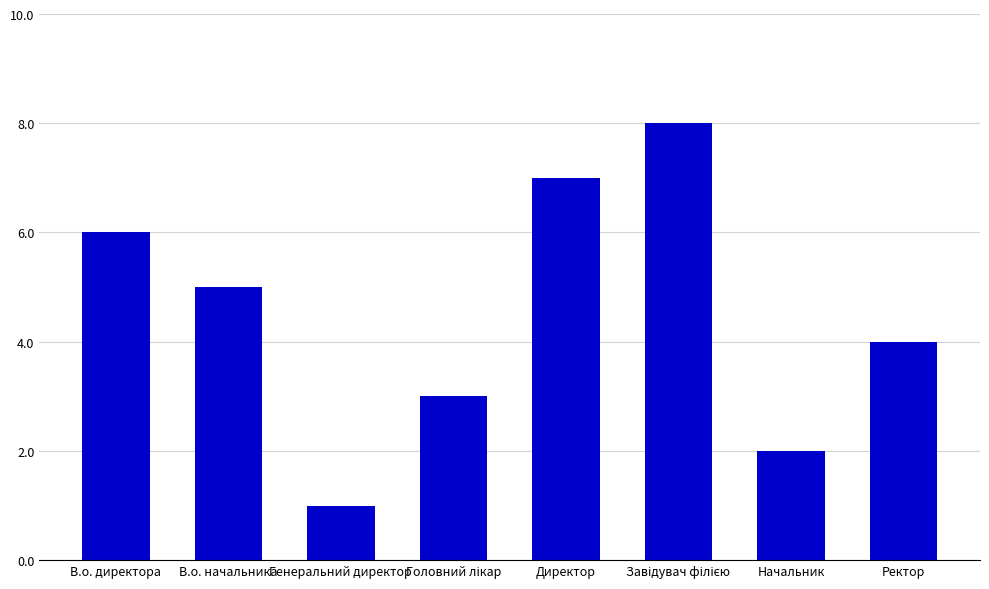

Between Директор and В.о. директора, which is larger?

Директор